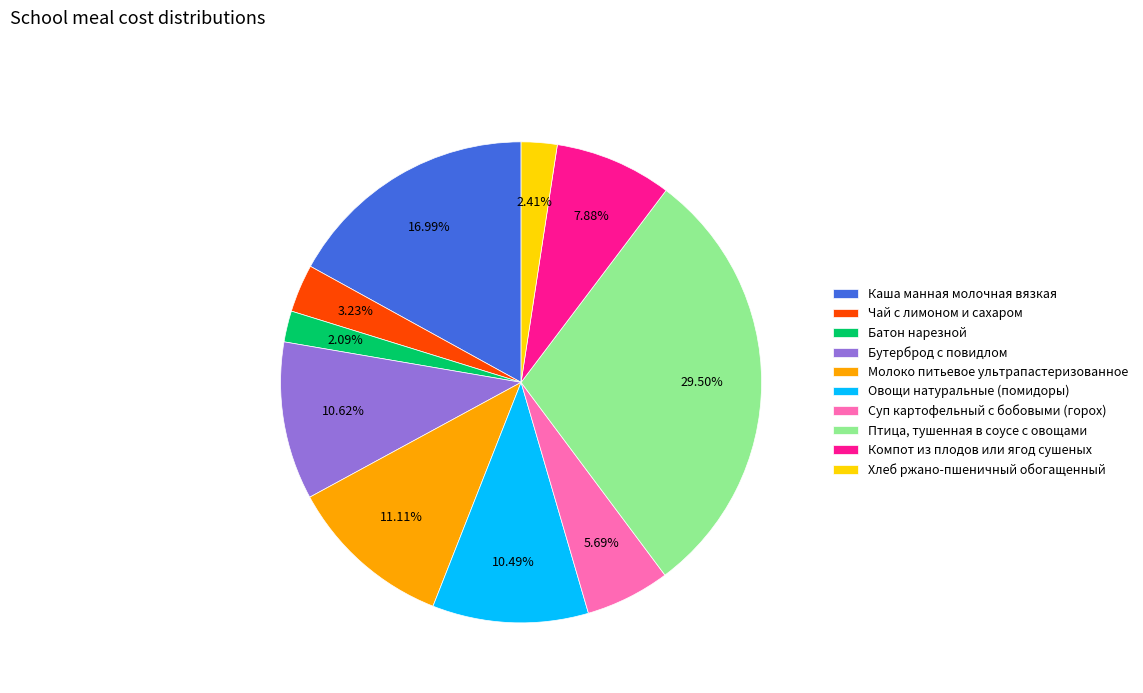

How many segments does this pie chart have?

10